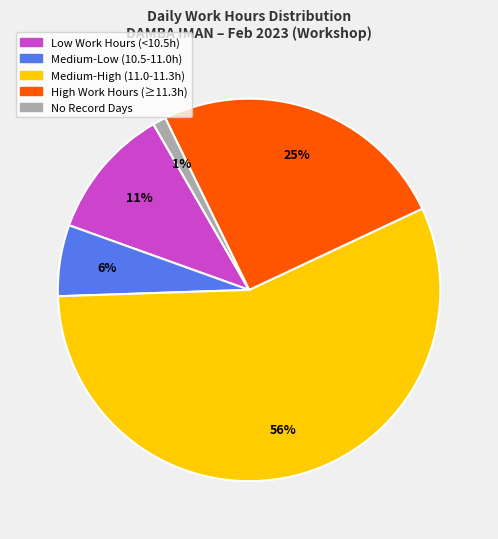

Does any single category account for the majority?

Yes